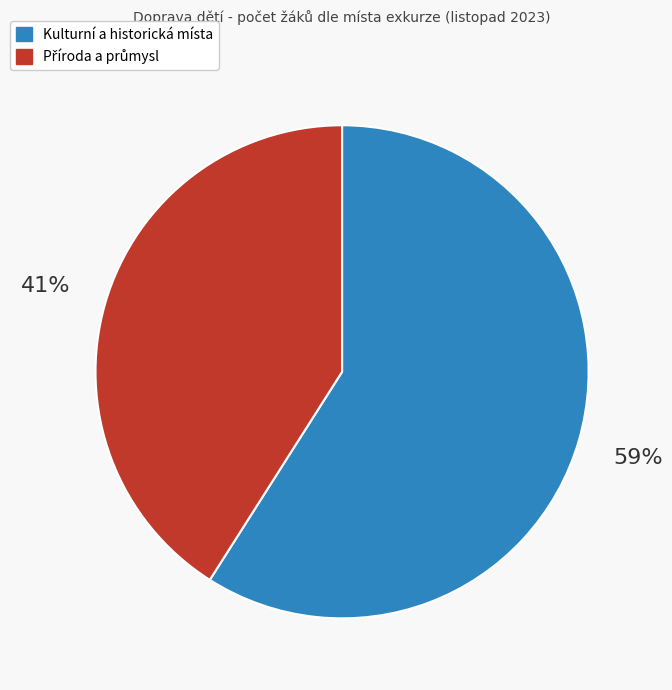

Is there a majority slice in this chart?

Yes